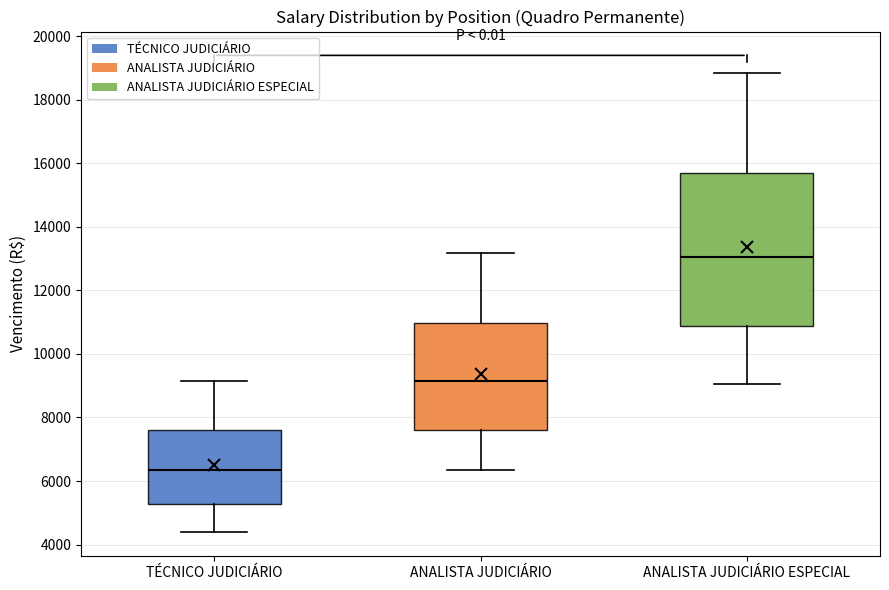

Reading left to right, read every box against the y-axis: the position of its median line, the range the box covers, and the ends of its whiskers. The values are not printed on the chart, so give them approximately, as read against the axis.

TÉCNICO JUDICIÁRIO: median 6400, box 5200 to 7600, whiskers 4400 to 9200
ANALISTA JUDICIÁRIO: median 9200, box 7600 to 11000, whiskers 6400 to 13200
ANALISTA JUDICIÁRIO ESPECIAL: median 13000, box 10800 to 15600, whiskers 9000 to 18800